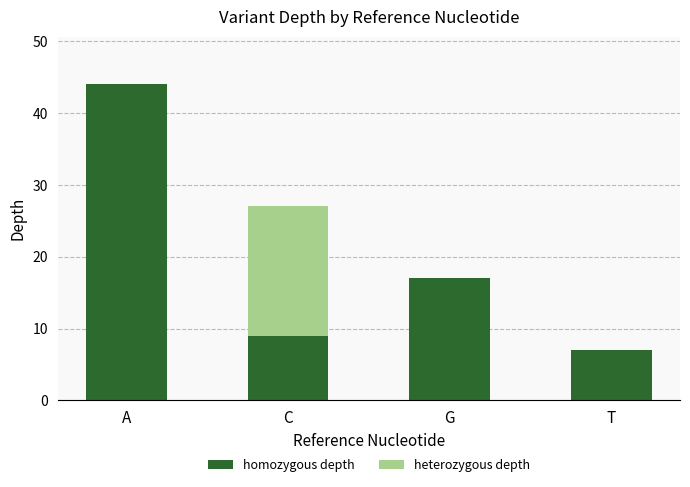

How many data points does each series have?

4